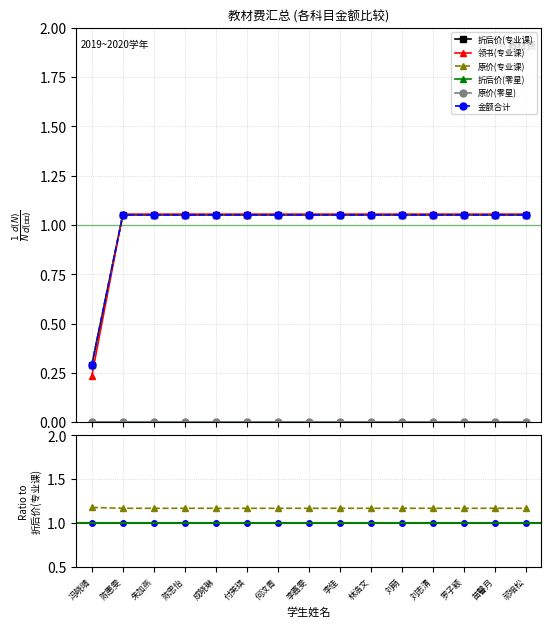

At which category is the sum across all series the highest?

陈惠雯